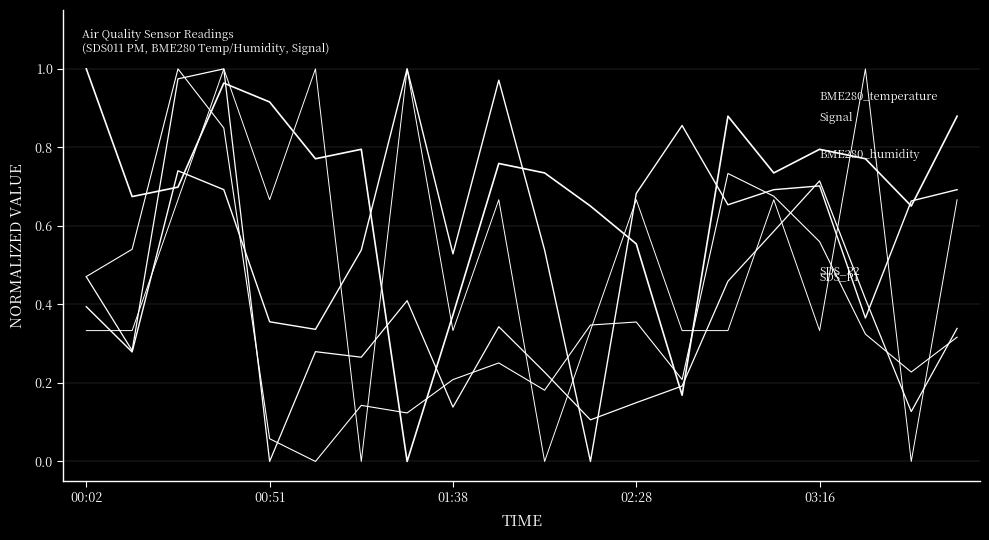

Reading left to right, list all the values displayed in this chart.

BME280_temperature: 1.0	0.7	0.7	1.0	0.9	0.8	0.8	0.0	0.4	0.8	0.7	0.7	0.6	0.2	0.9	0.7	0.8	0.8	0.7	0.9
BME280_humidity: 0.4	0.3	0.7	0.7	0.4	0.3	0.5	1.0	0.5	1.0	0.5	0.0	0.7	0.9	0.7	0.7	0.7	0.4	0.7	0.7
SDS_P1: 0.5	0.3	1.0	1.0	0.0	0.3	0.3	0.4	0.1	0.3	0.2	0.1	0.1	0.2	0.5	0.6	0.7	0.4	0.1	0.3
SDS_P2: 0.5	0.5	1.0	0.8	0.1	0.0	0.1	0.1	0.2	0.3	0.2	0.3	0.4	0.2	0.7	0.7	0.6	0.3	0.2	0.3
Signal: 0.3	0.3	0.7	1.0	0.7	1.0	0.0	1.0	0.3	0.7	0.0	0.3	0.7	0.3	0.3	0.7	0.3	1.0	0.0	0.7